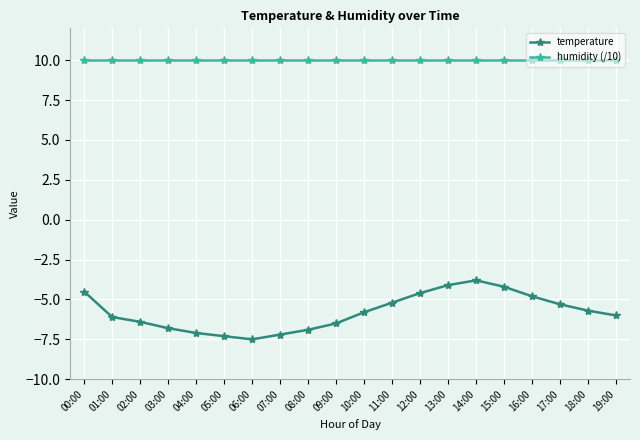

Reading right to left, transcribe all the data shown in this chart.

temperature: 19:00=-6.0	18:00=-5.7	17:00=-5.3	16:00=-4.8	15:00=-4.2	14:00=-3.8	13:00=-4.1	12:00=-4.6	11:00=-5.2	10:00=-5.8	09:00=-6.5	08:00=-6.9	07:00=-7.2	06:00=-7.5	05:00=-7.3	04:00=-7.1	03:00=-6.8	02:00=-6.4	01:00=-6.1	00:00=-4.5
humidity (/10): 19:00=10.0	18:00=10.0	17:00=10.0	16:00=10.0	15:00=10.0	14:00=10.0	13:00=10.0	12:00=10.0	11:00=10.0	10:00=10.0	09:00=10.0	08:00=10.0	07:00=10.0	06:00=10.0	05:00=10.0	04:00=10.0	03:00=10.0	02:00=10.0	01:00=10.0	00:00=10.0